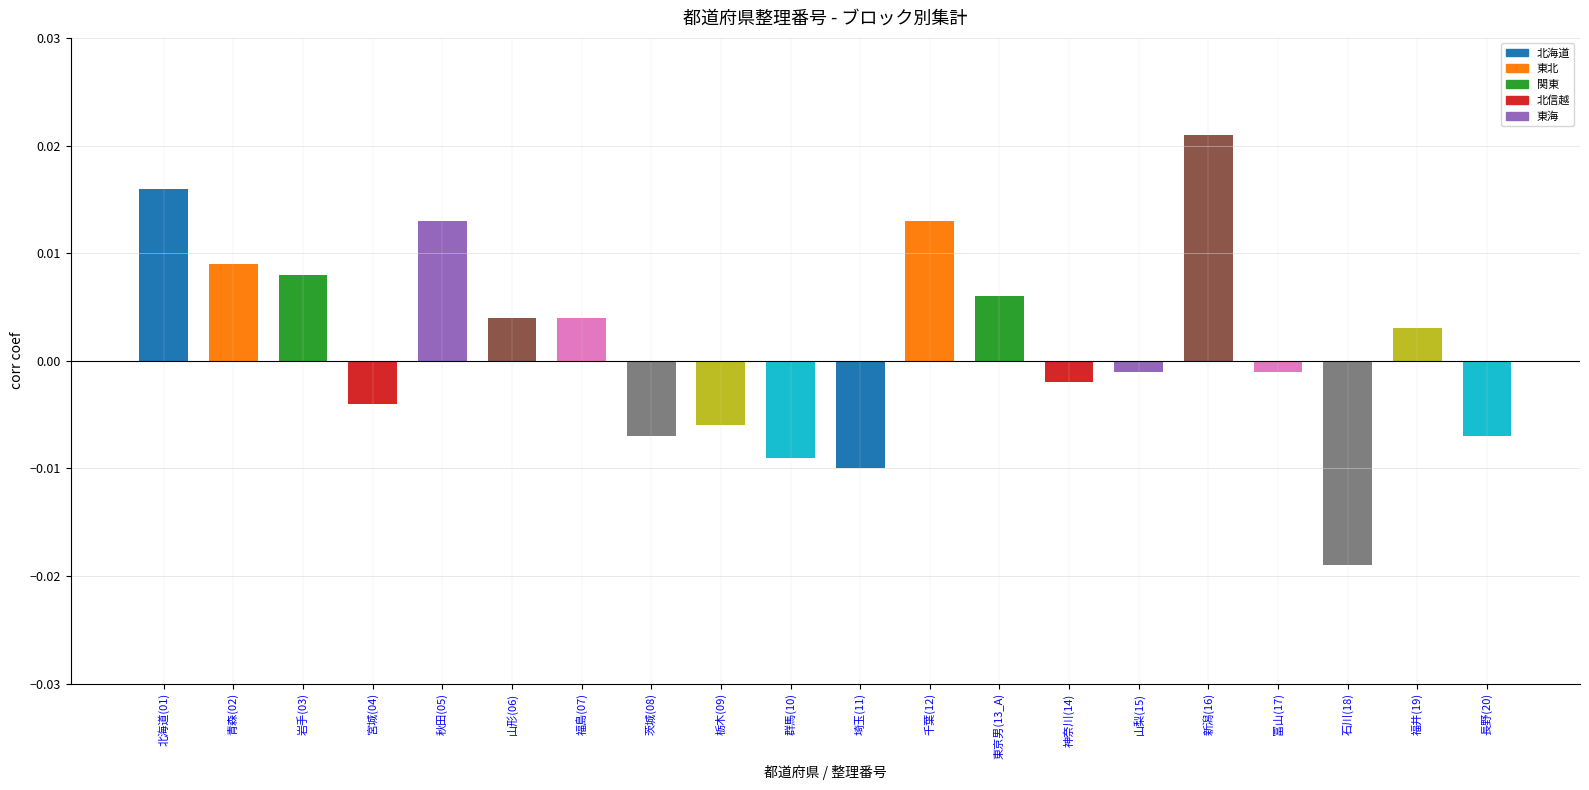

Which label corresponds to the smallest value in the chart?

石川(18)